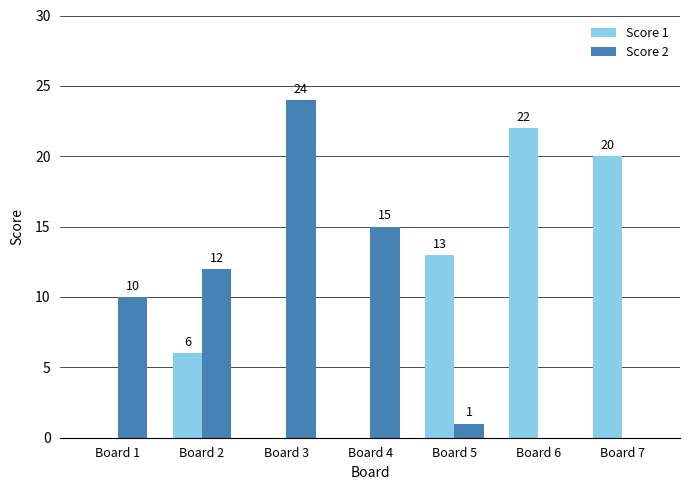

The Score 2 series shows 15 at Board 1. True or false?

False